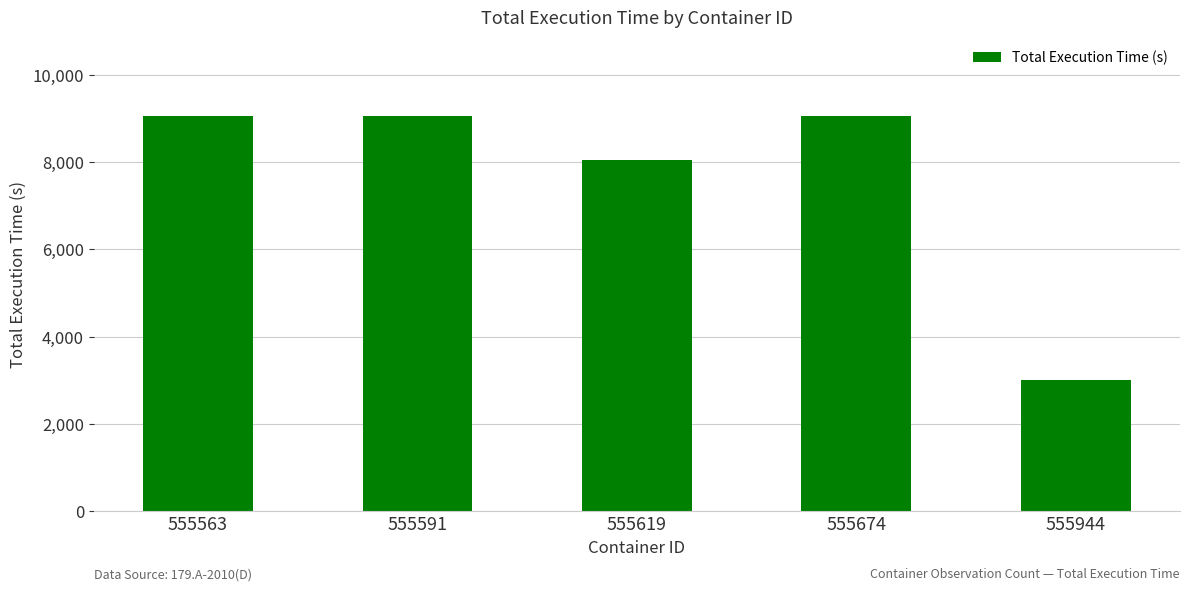

What is the value of the 4th bar from the left?

9045